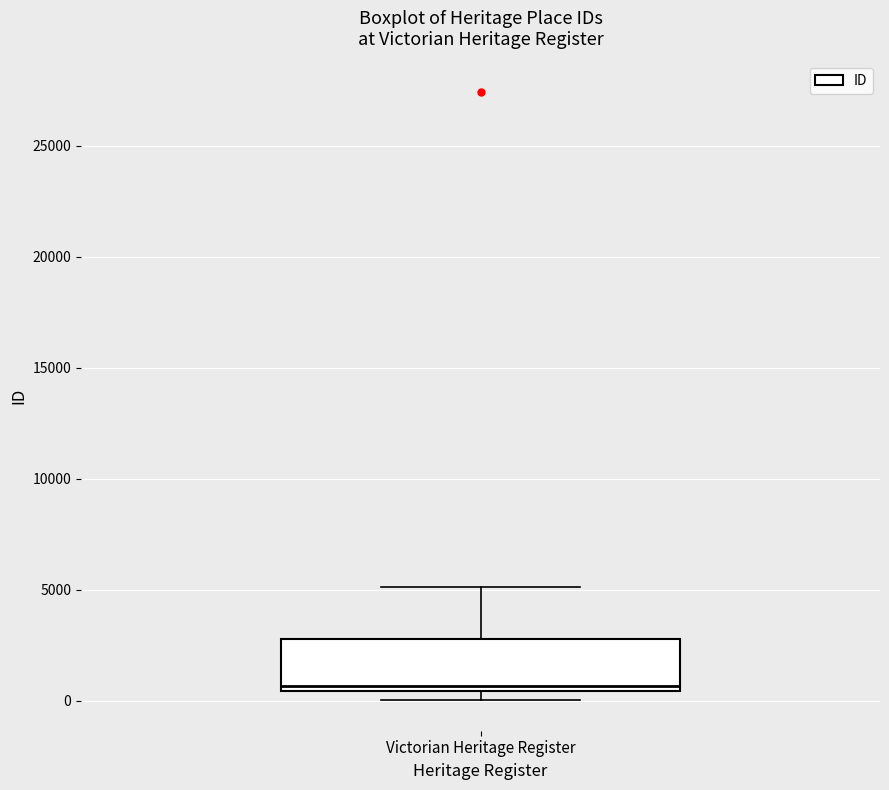

Transcribe this box plot: give where the median line is, the range the box spans, and where the two whiskers end, as read against the y-axis. The values are not printed on the chart, so give them approximately, as read against the axis.

median 500 (just above the box's lower edge), box 500 to 3000, whiskers 0 to 5000